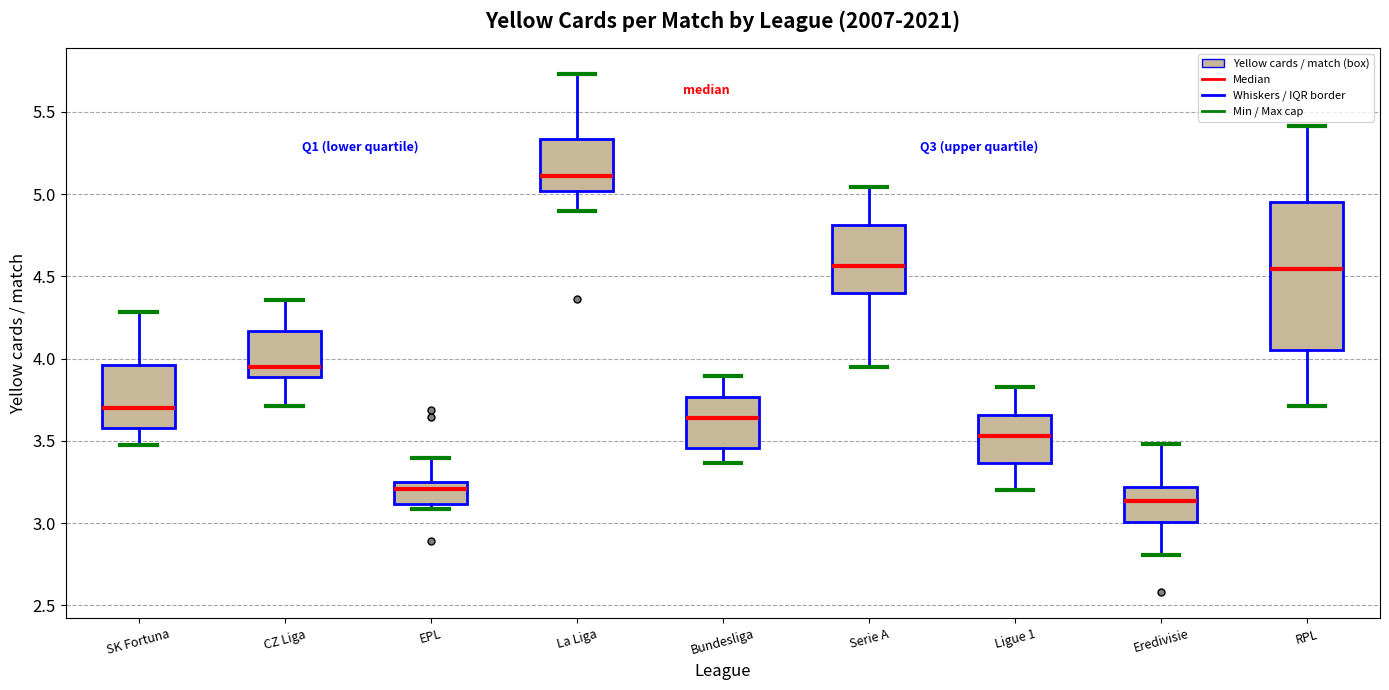

Where does the median line of the box for Eredivisie sit on the y-axis? The values are not printed on the chart, so give them approximately, as read against the axis.

3.15